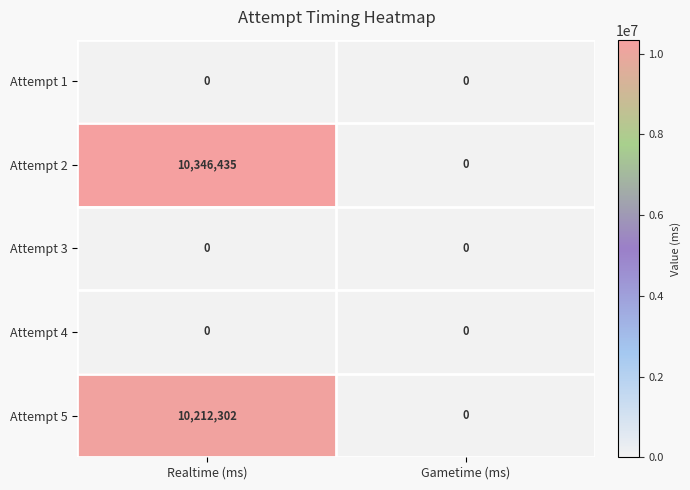

Which series has the widest spread of values?

Attempt 2